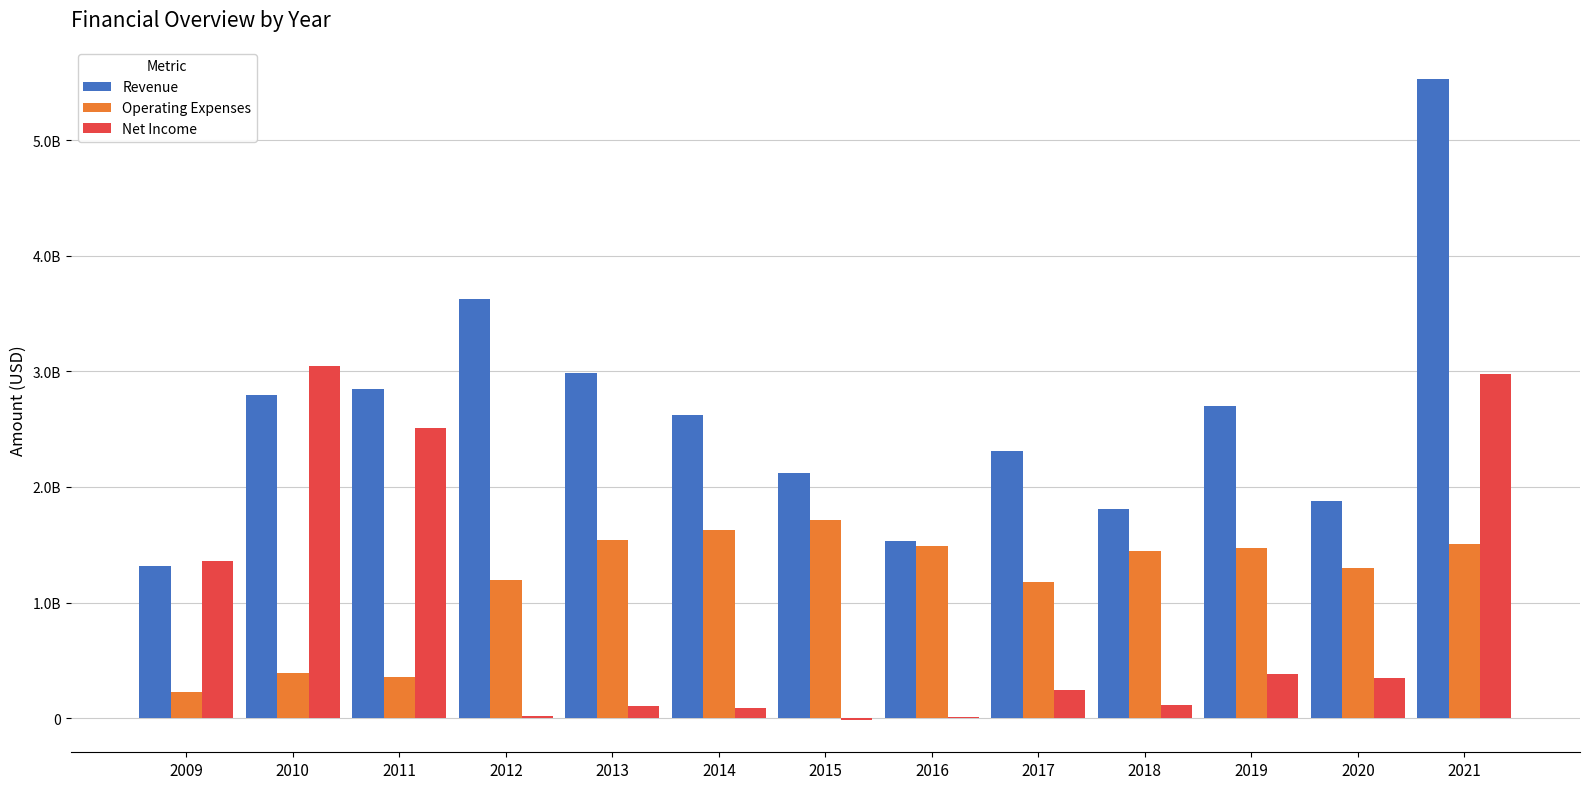

What is the sum of all Revenue values?

34083400000